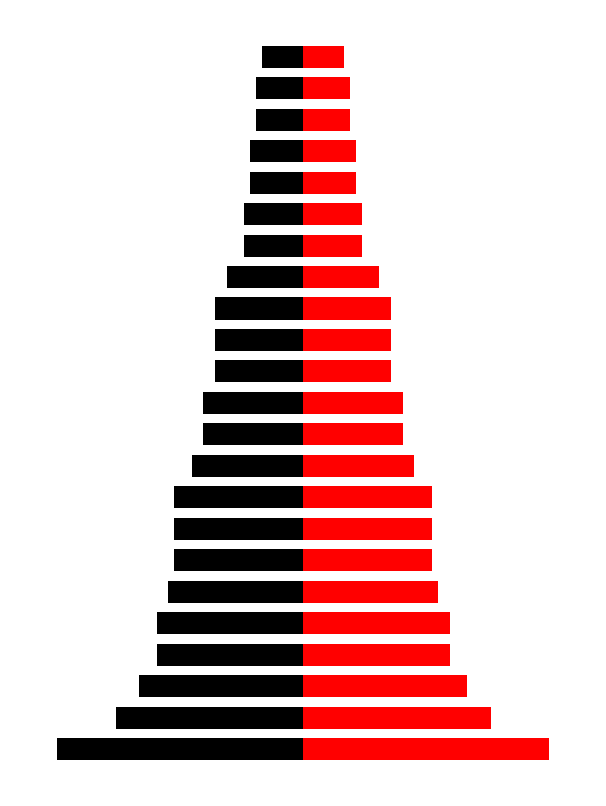

What is the minimum value for Left?

-42